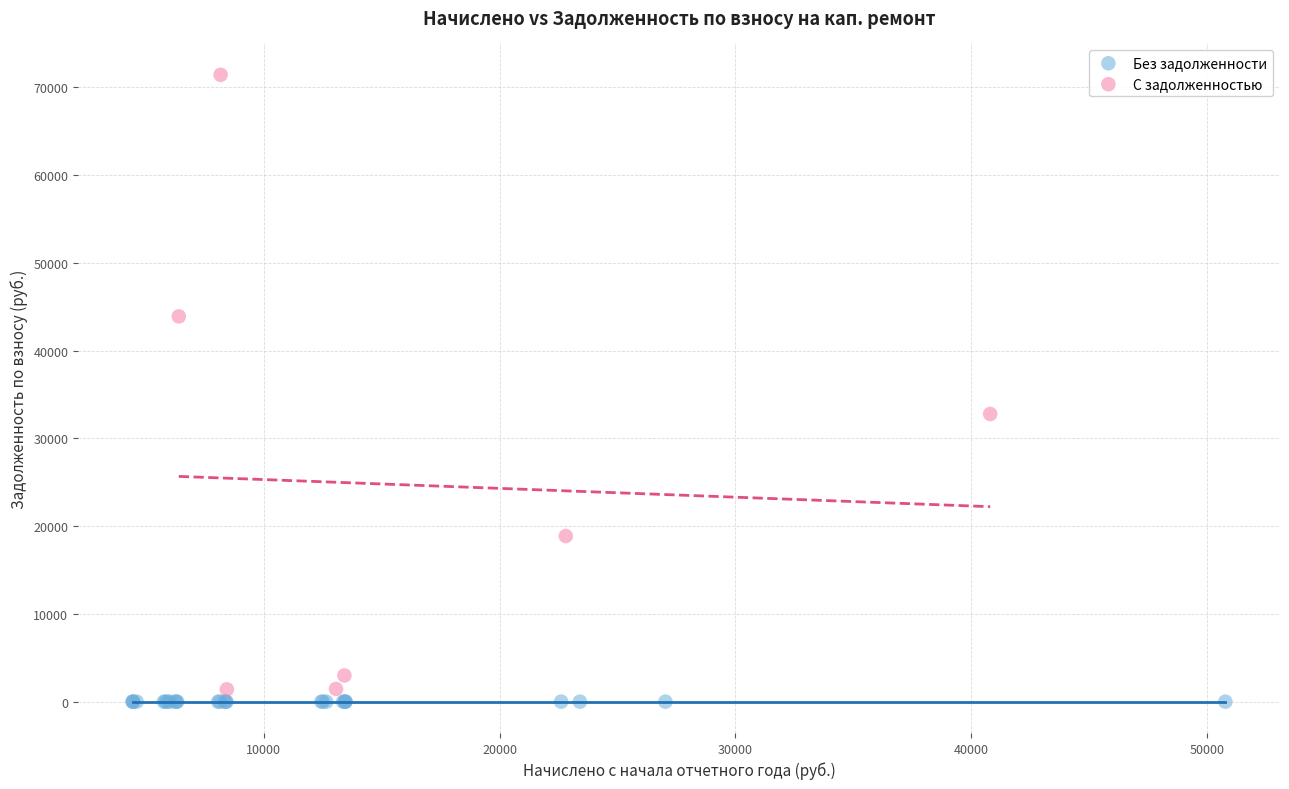

Which series contains the highest Y value?

С задолженностью